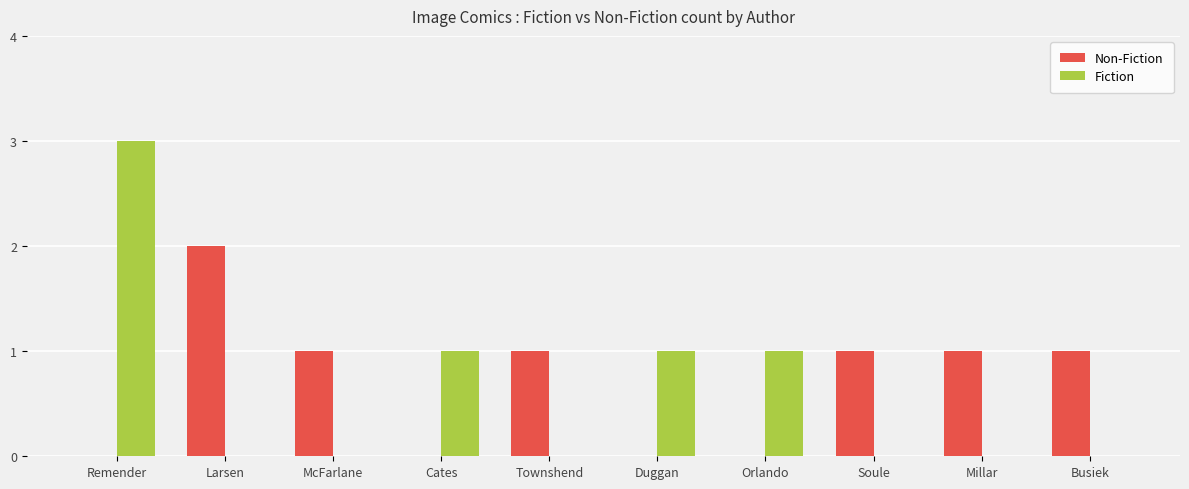

How many categories are shown in the chart?

10